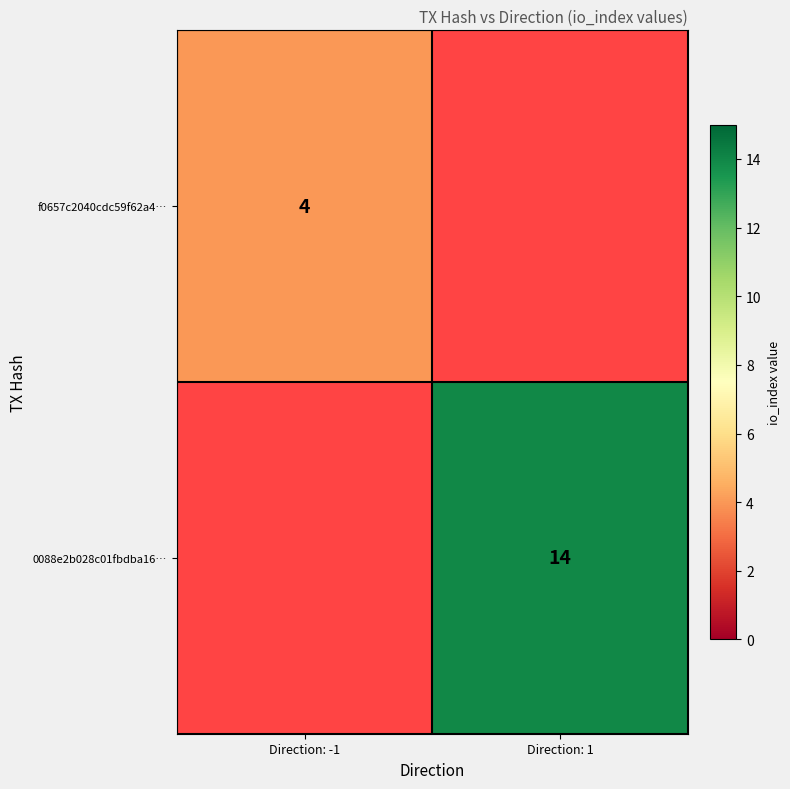

Is it true that 0088e2b028c01fbdba16… equals 20 at Direction: 1?

False